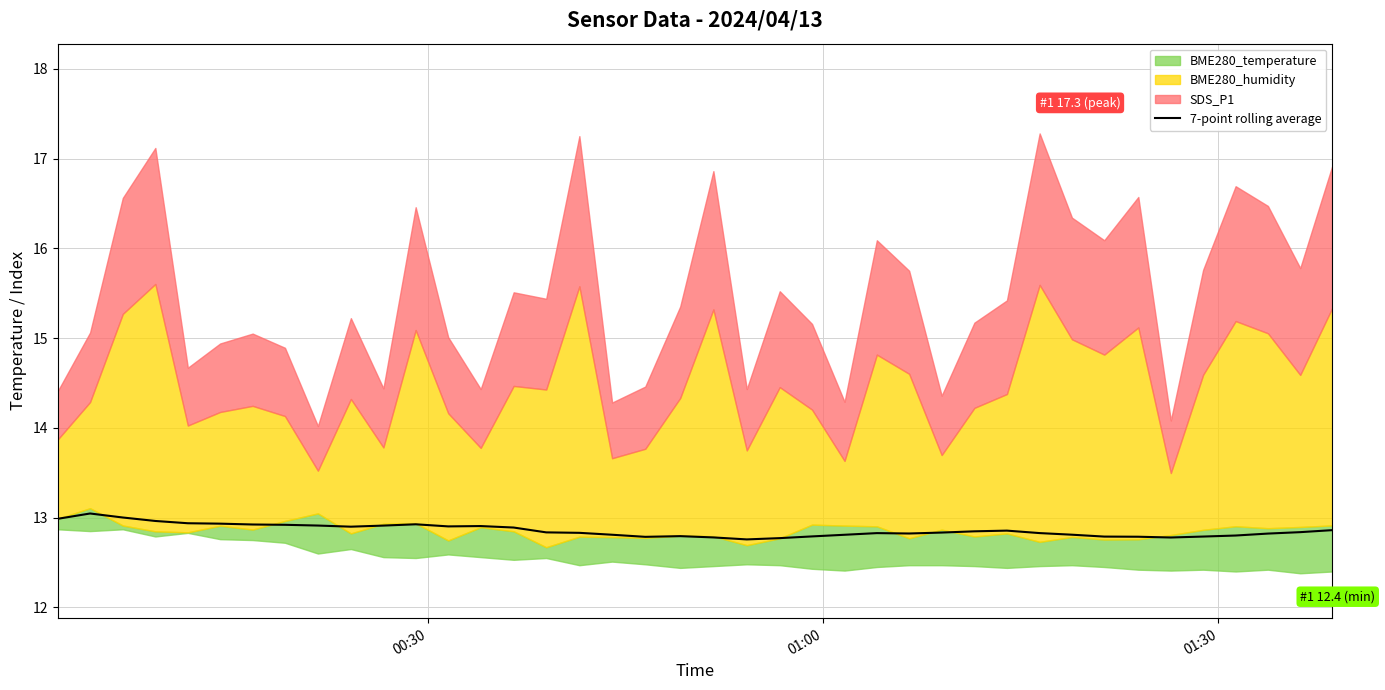

Reading left to right, what are all the values shown in this chart?

13.0	13.0	13.0	13.0	12.9	12.9	12.9	12.9	12.9	12.9	12.9	12.9	12.9	12.9	12.9	12.8	12.8	12.8	12.8	12.8	12.8	12.8	12.8	12.8	12.8	12.8	12.8	12.8	12.8	12.9	12.8	12.8	12.8	12.8	12.8	12.8	12.8	12.8	12.8	12.9